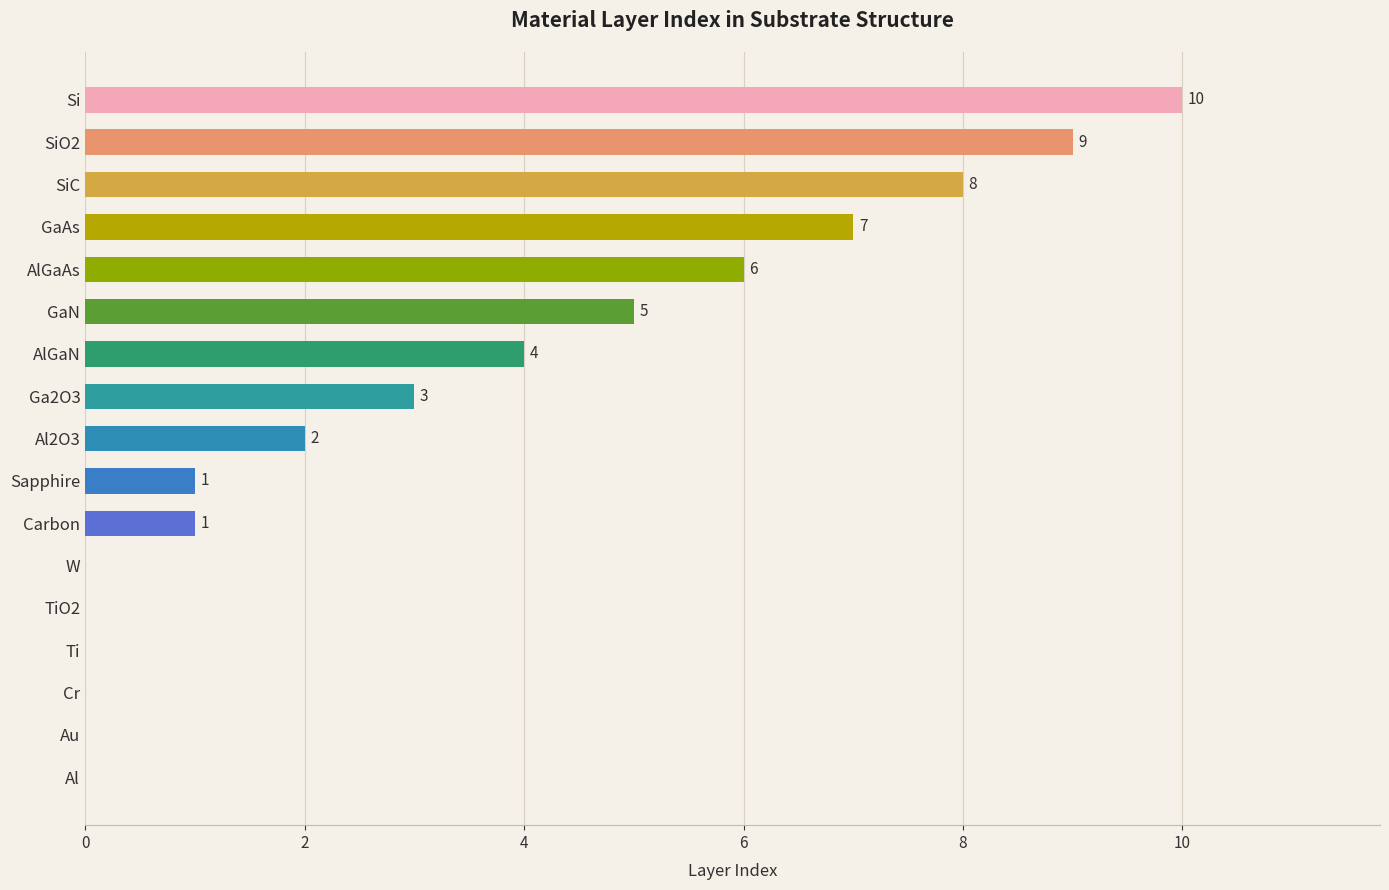

Count the number of data series in this chart.

1